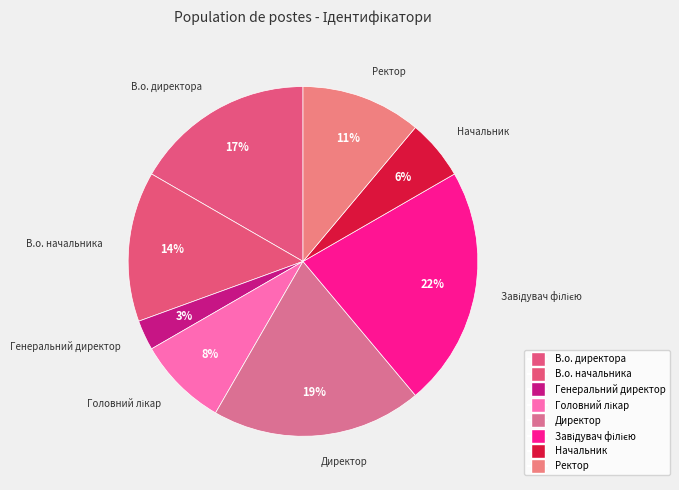

To the nearest percent, what is the average slice percentage?

12%